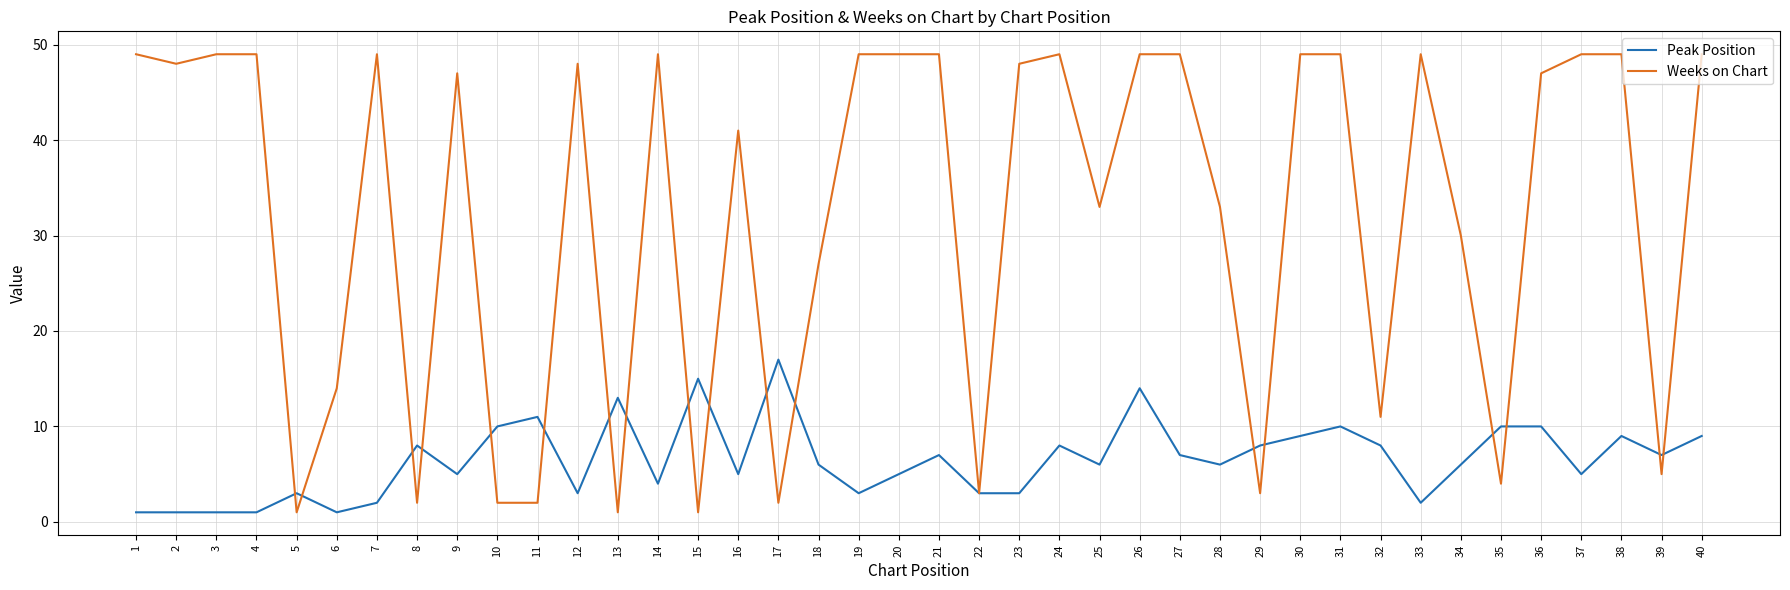

Reading left to right, extract all data points from this chart.

Peak Position: 1=1	2=1	3=1	4=1	5=3	6=1	7=2	8=8	9=5	10=10	11=11	12=3	13=13	14=4	15=15	16=5	17=17	18=6	19=3	20=5	21=7	22=3	23=3	24=8	25=6	26=14	27=7	28=6	29=8	30=9	31=10	32=8	33=2	34=6	35=10	36=10	37=5	38=9	39=7	40=9
Weeks on Chart: 1=49	2=48	3=49	4=49	5=1	6=14	7=49	8=2	9=47	10=2	11=2	12=48	13=1	14=49	15=1	16=41	17=2	18=27	19=49	20=49	21=49	22=3	23=48	24=49	25=33	26=49	27=49	28=33	29=3	30=49	31=49	32=11	33=49	34=30	35=4	36=47	37=49	38=49	39=5	40=49